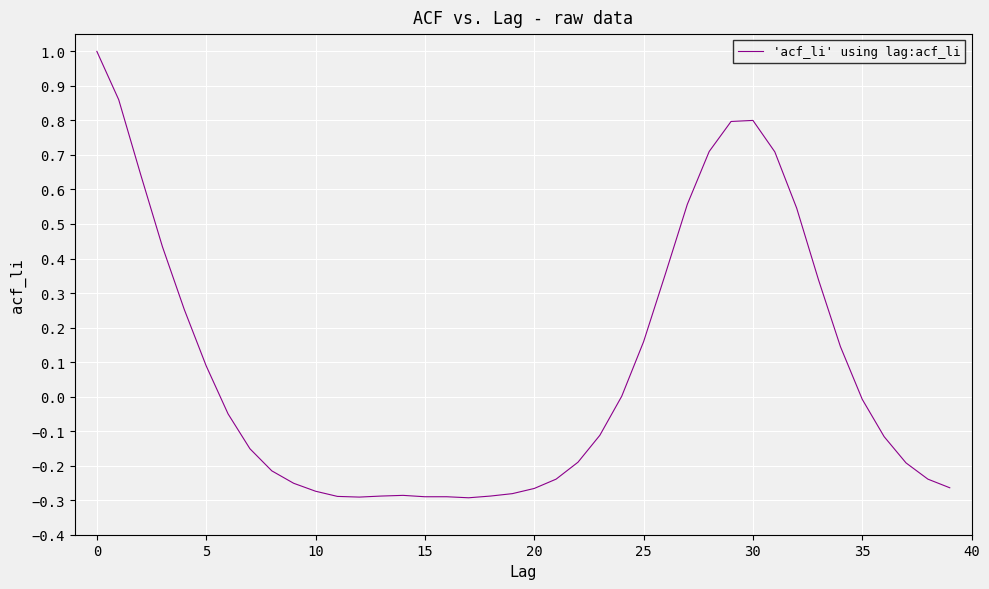

What is the difference between the maximum and minimum values?

1.3